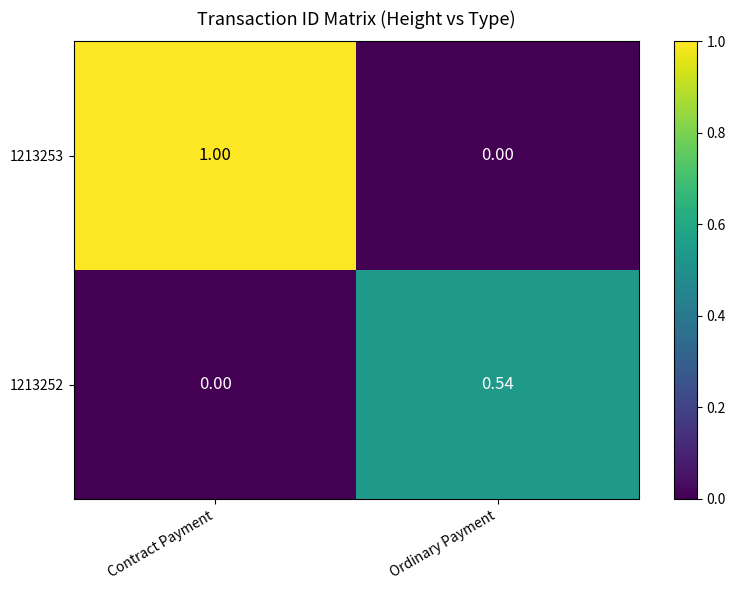

Which category has the lowest value in the 1213253 series?

Ordinary Payment